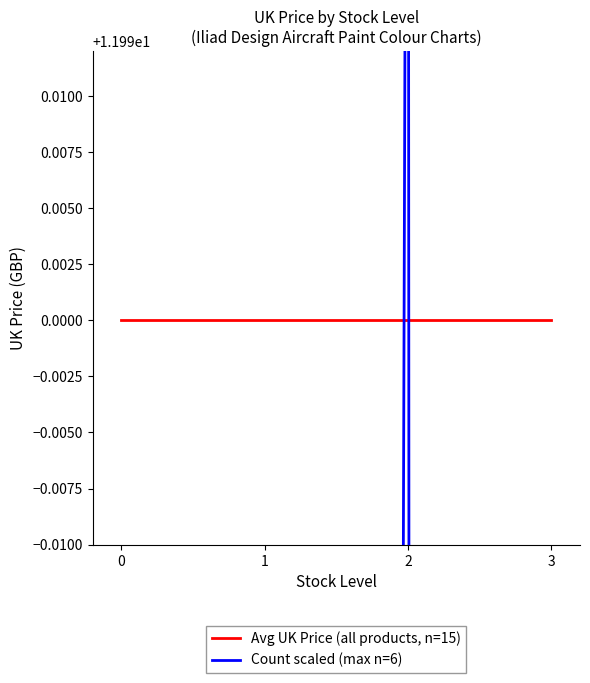

What is the difference between the Count scaled (max n=6) values at 3 and 0?

4.0